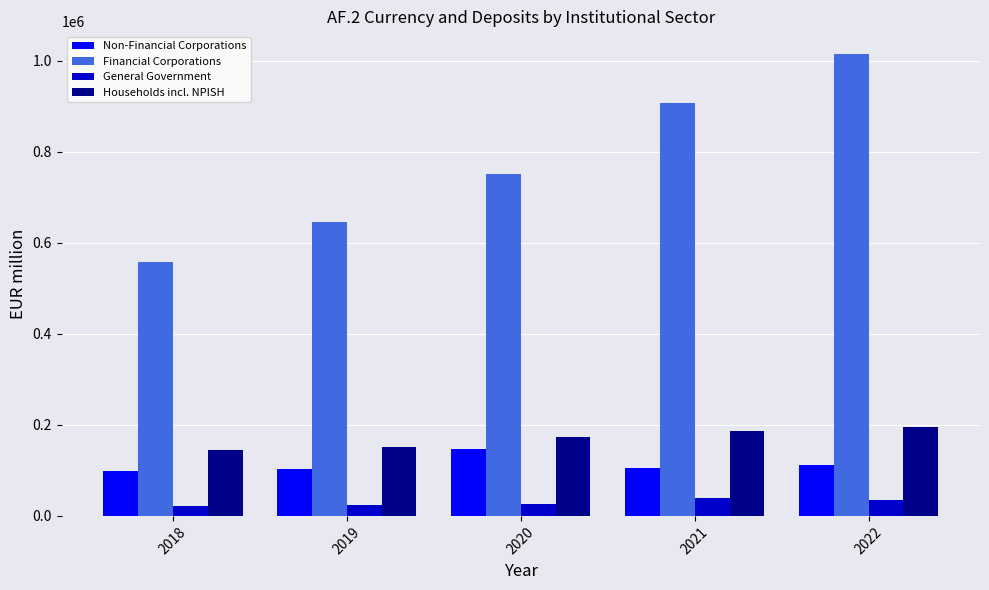

What is the value of the Financial Corporations bar at the 1st from the left?

558189.9